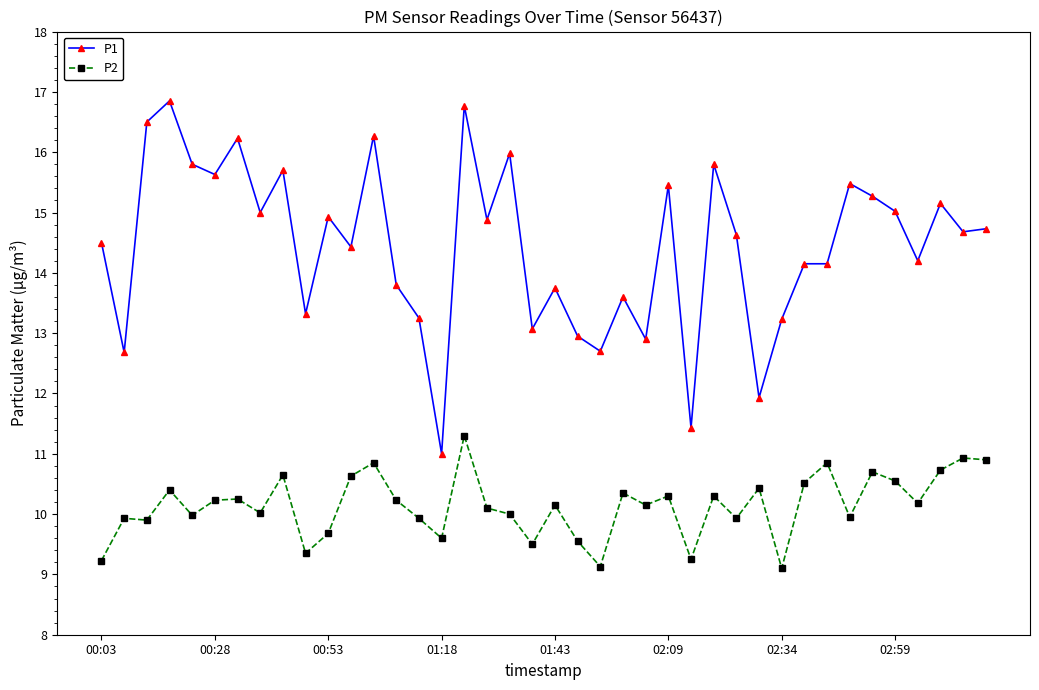

Which series has the widest spread of values?

P1